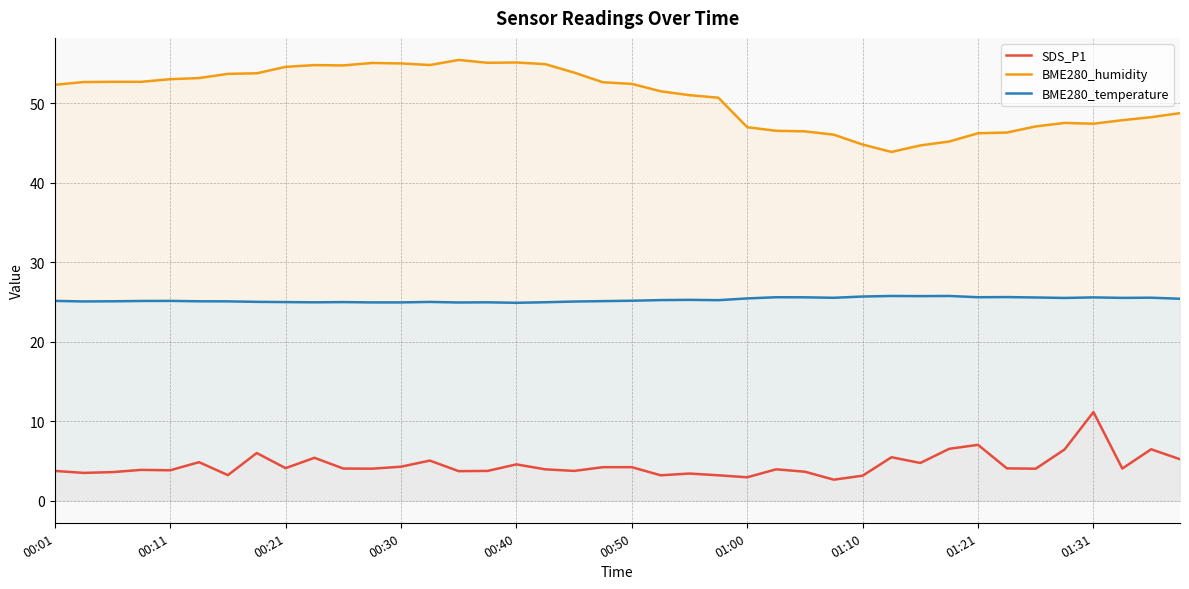

At which category does the chart reach its minimum across all series?

27